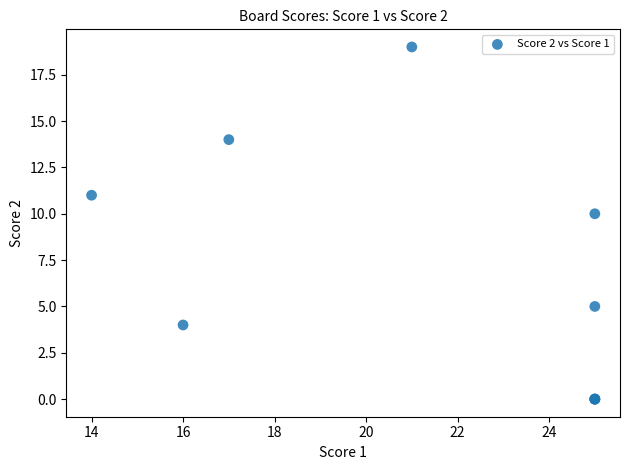

What Y value in the scatter plot is closest to 9?

10